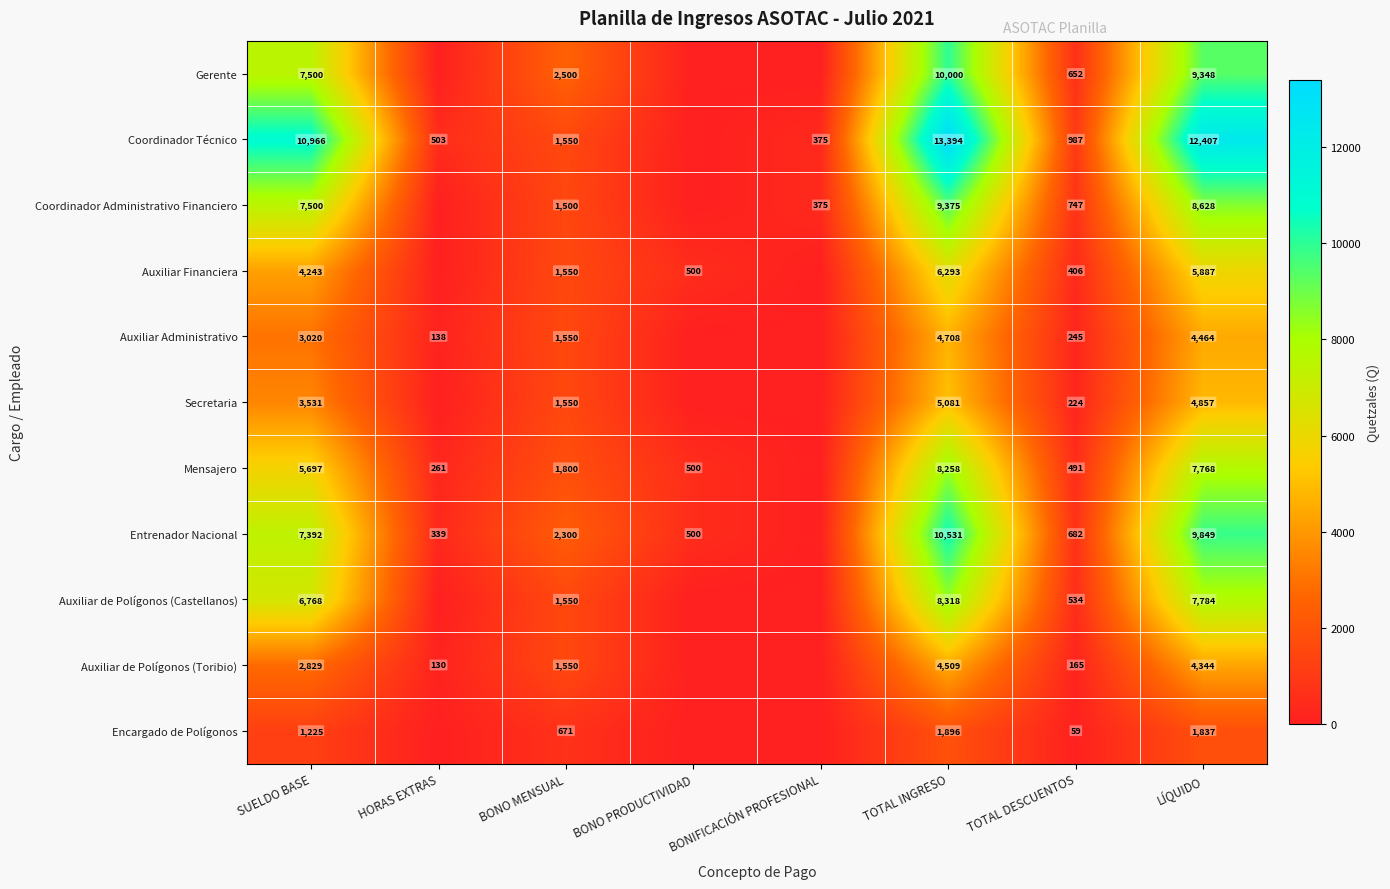

Is the value of Mensajero at SUELDO BASE greater than the value of Auxiliar de Polígonos (Toribio) at LÍQUIDO?

Yes